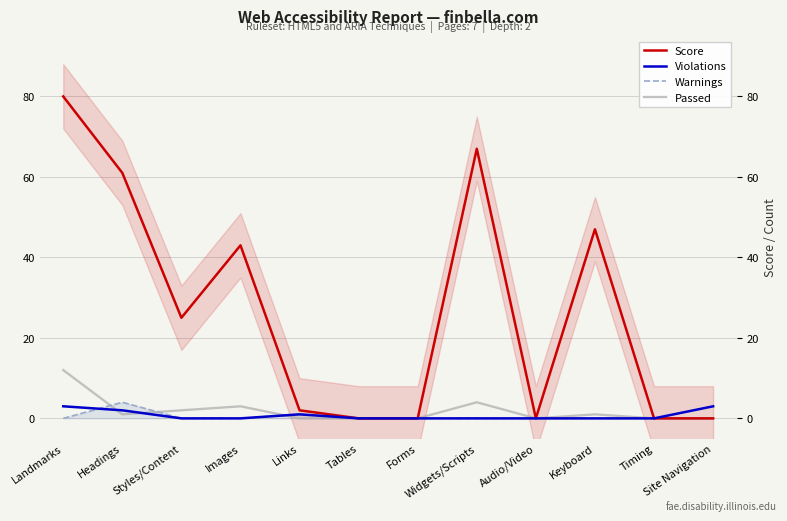

Rank the categories by Score value from highest to lowest.

Landmarks, Widgets/Scripts, Headings, Keyboard, Images, Styles/Content, Links, Tables, Forms, Audio/Video, Timing, Site Navigation